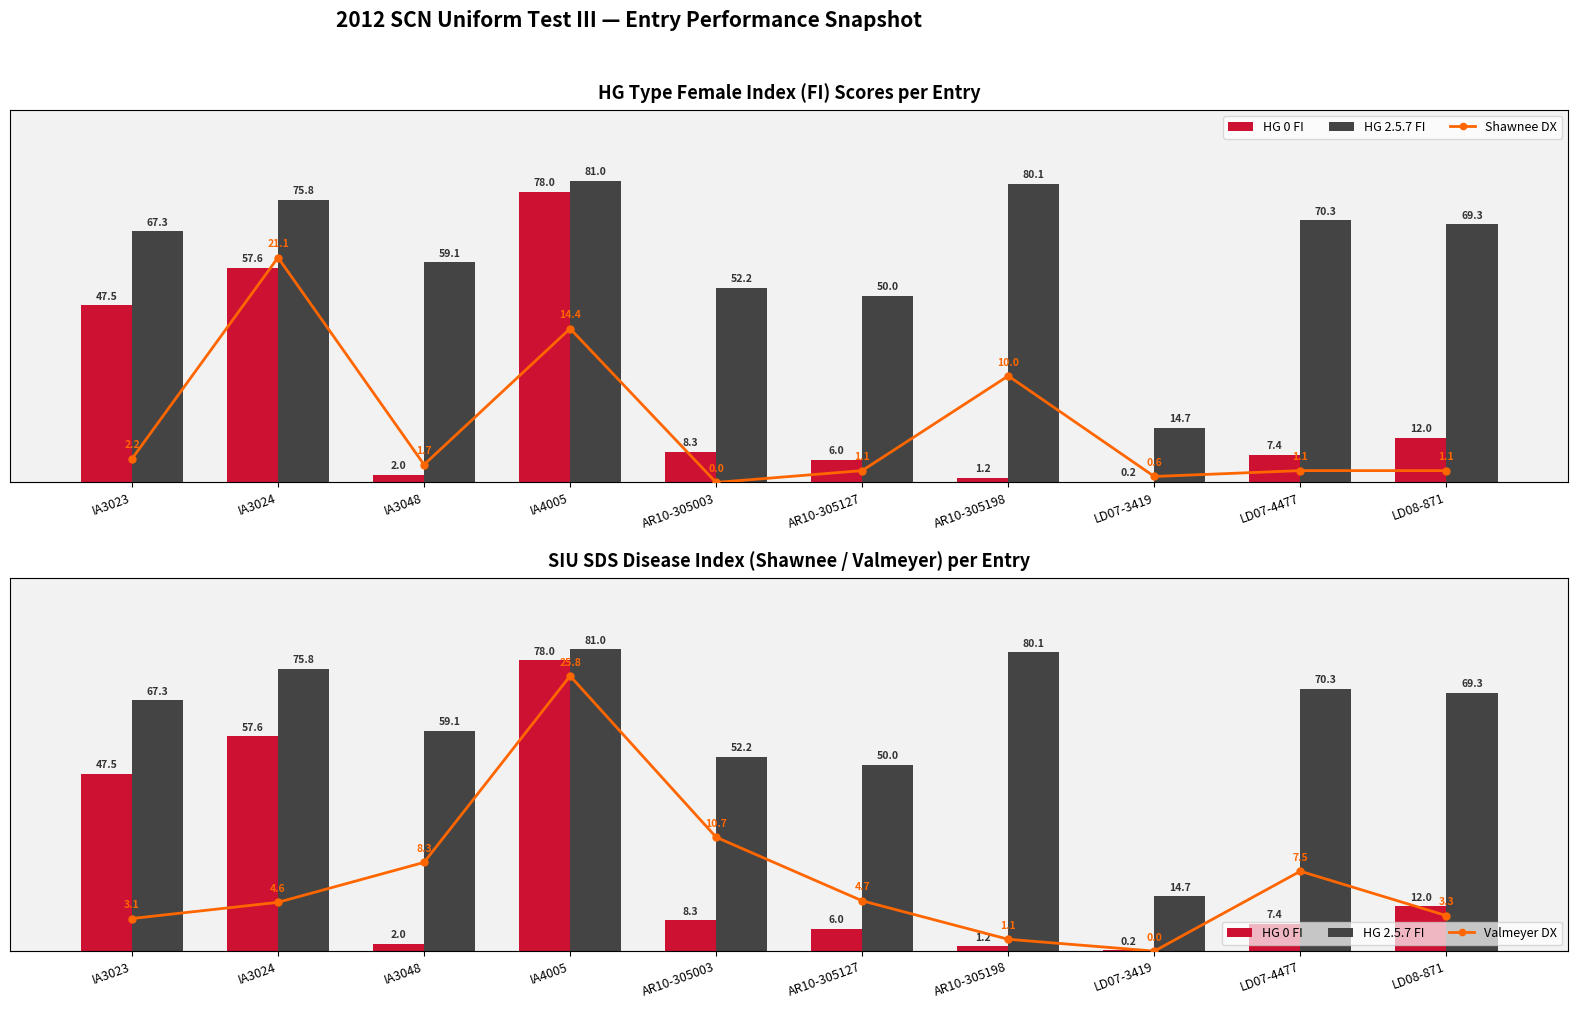

Reading left to right, what are all the values shown in this chart?

HG 0 FI: IA3023=47.5	IA3024=57.6	IA3048=2.0	IA4005=78.0	AR10-305003=8.3	AR10-305127=6.0	AR10-305198=1.2	LD07-3419=0.2	LD07-4477=7.4	LD08-871=12.0
HG 2.5.7 FI: IA3023=67.3	IA3024=75.8	IA3048=59.1	IA4005=81.0	AR10-305003=52.2	AR10-305127=50.0	AR10-305198=80.1	LD07-3419=14.7	LD07-4477=70.3	LD08-871=69.3
Shawnee DX: IA3023=2.2	IA3024=21.1	IA3048=1.7	IA4005=14.4	AR10-305003=0.0	AR10-305127=1.1	AR10-305198=10.0	LD07-3419=0.6	LD07-4477=1.1	LD08-871=1.1
Valmeyer DX: IA3023=3.1	IA3024=4.6	IA3048=8.3	IA4005=25.8	AR10-305003=10.7	AR10-305127=4.7	AR10-305198=1.1	LD07-3419=0.0	LD07-4477=7.5	LD08-871=3.3